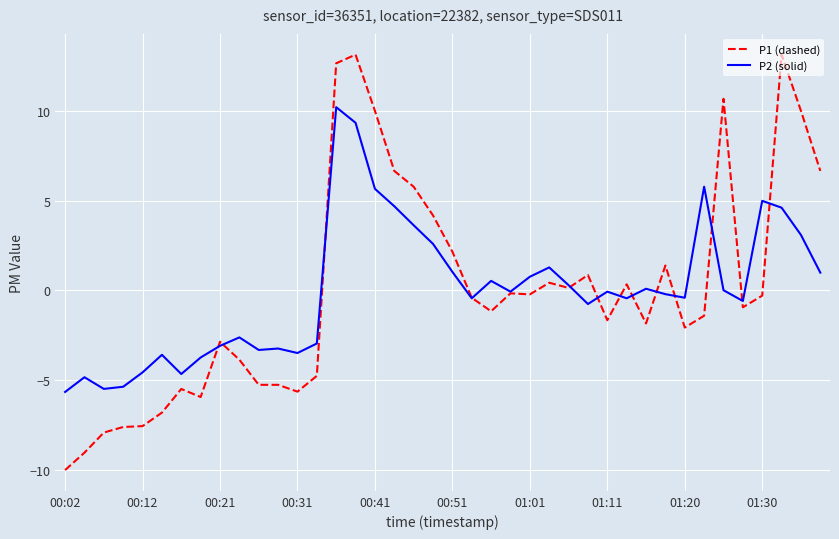

Which series has the widest spread of values?

P1 (dashed)